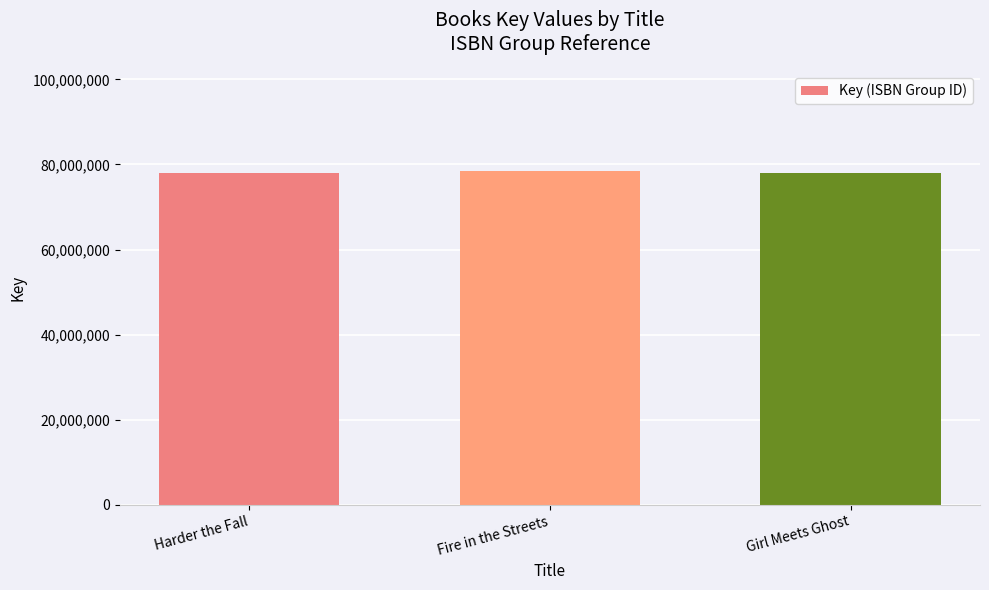

What is the maximum value shown in the chart?

78437483